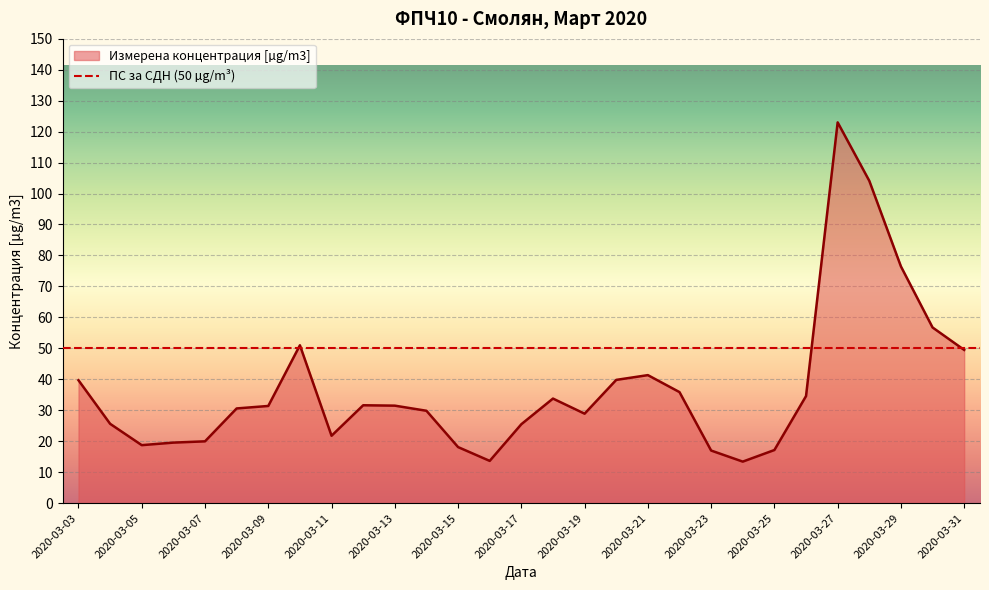

What is the change in value from 2020-03-06 to 2020-03-24?

-6.1